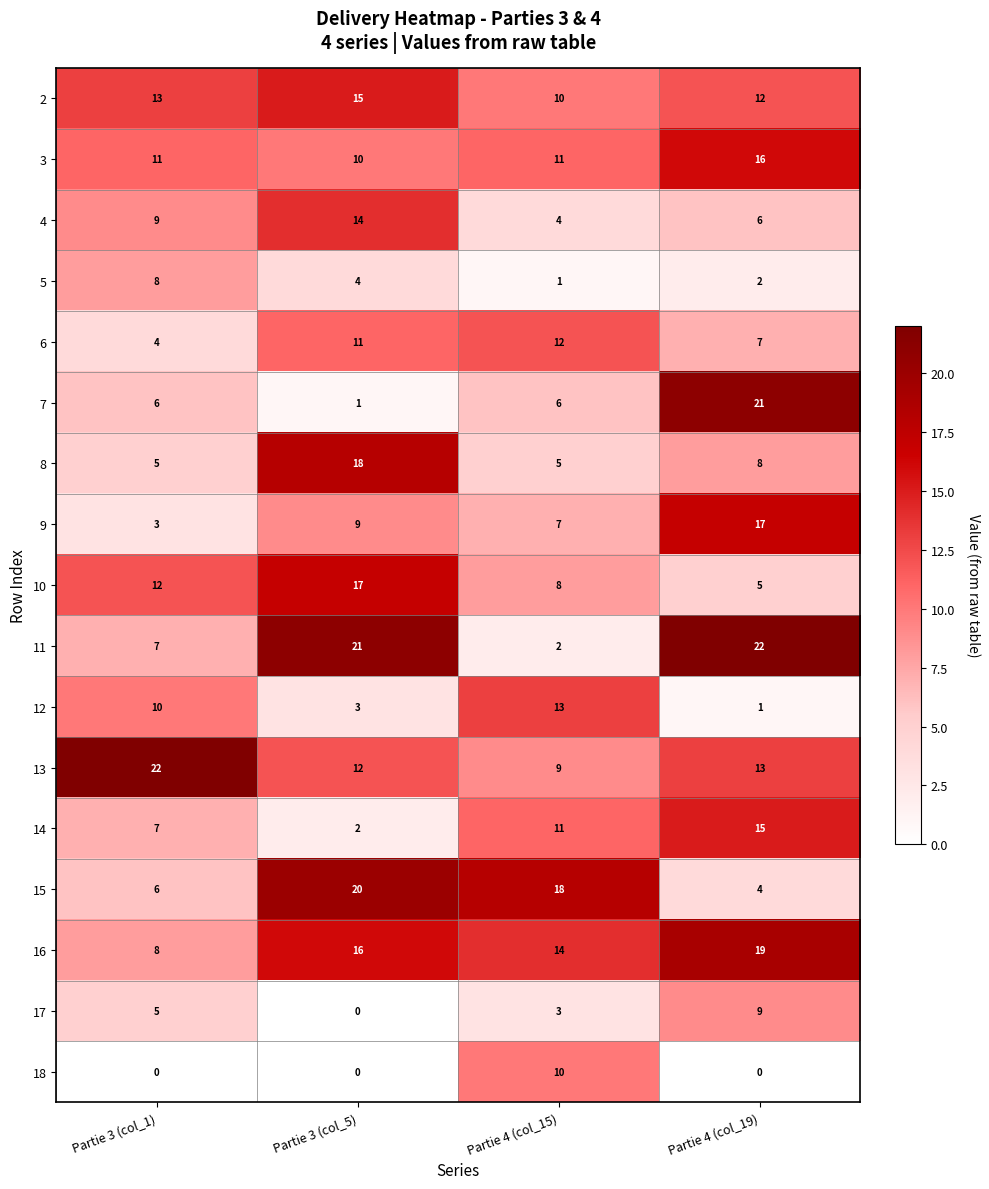

What is the sum of all 18 values?

10